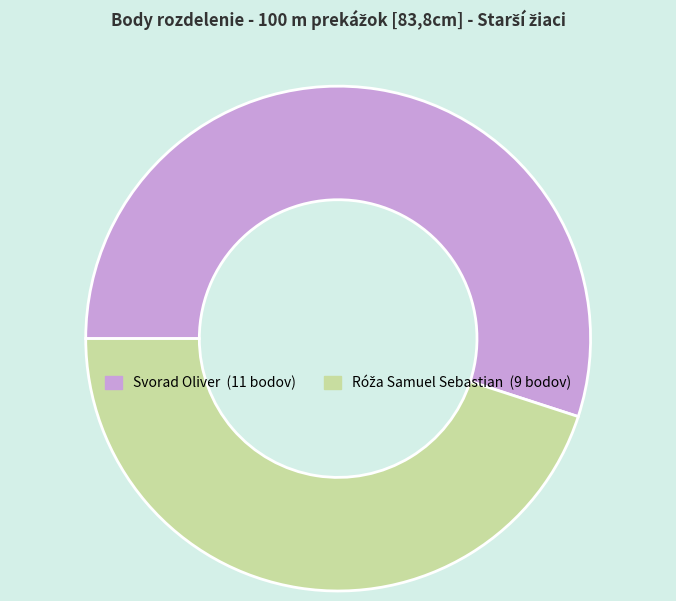

Is there a majority slice in this chart?

Yes